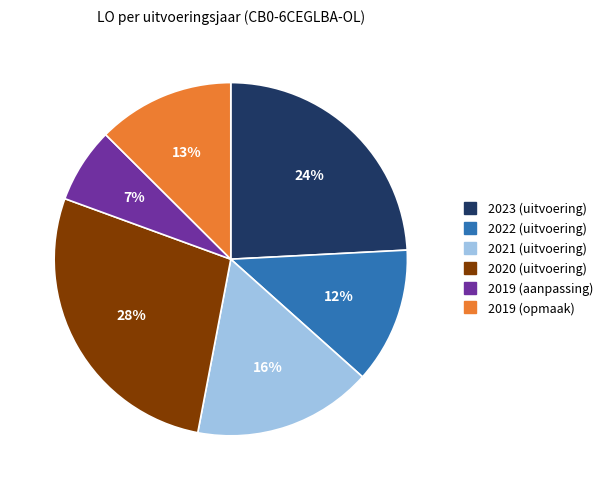

Which slice is the largest?

2020 (uitvoering)